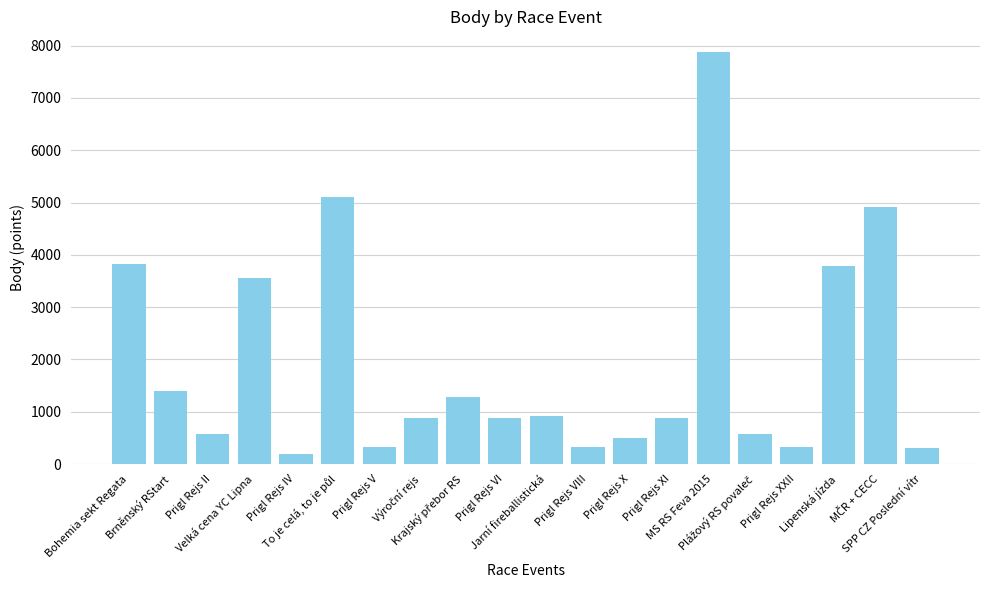

What is the difference between the maximum and minimum values?

7680